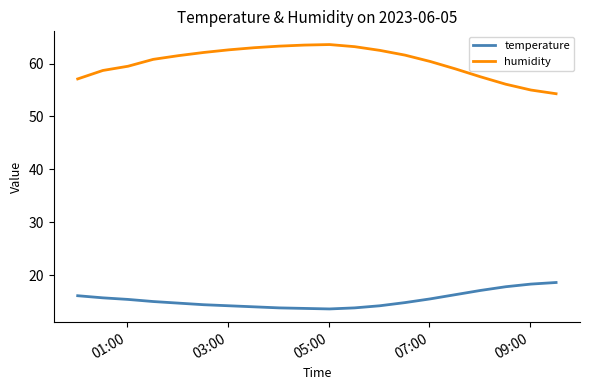

True or false: humidity and temperature cross at least once.

False